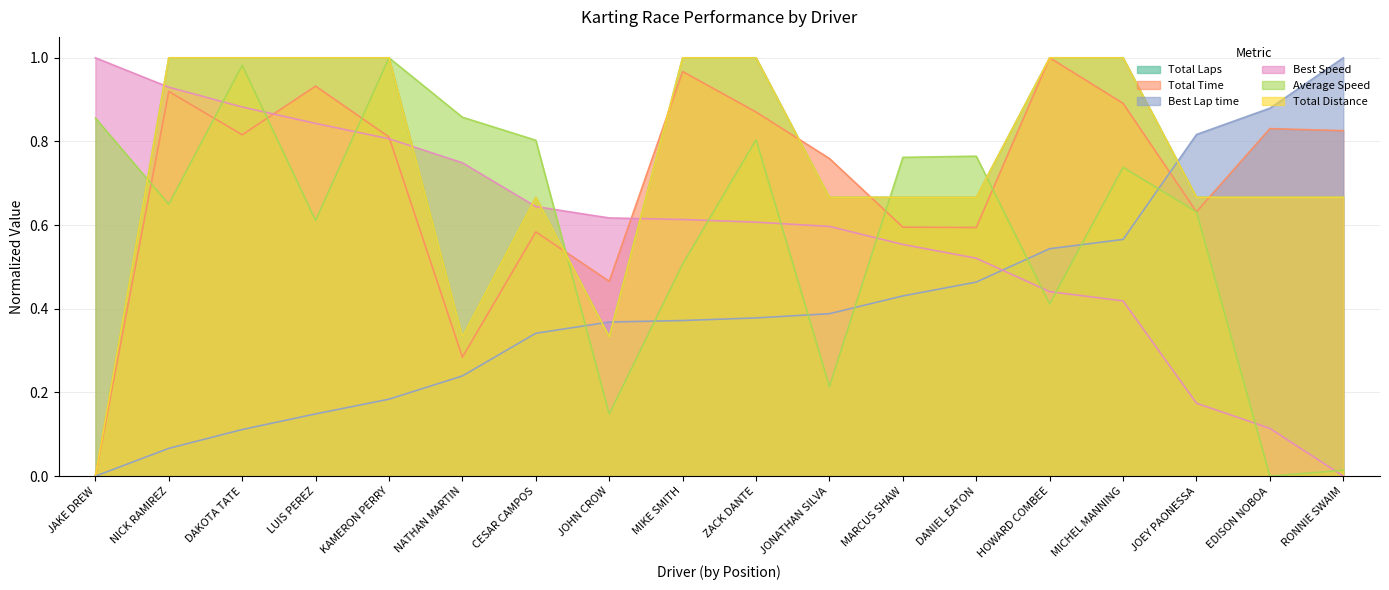

Reading right to left, transcribe all the data shown in this chart.

Total Laps: RONNIE SWAIM=0.7	EDISON NOBOA=0.7	JOEY PAONESSA=0.7	MICHEL MANNING=1.0	HOWARD COMBEE=1.0	DANIEL EATON=0.7	MARCUS SHAW=0.7	JONATHAN SILVA=0.7	ZACK DANTE=1.0	MIKE SMITH=1.0	JOHN CROW=0.3	CESAR CAMPOS=0.7	NATHAN MARTIN=0.3	KAMERON PERRY=1.0	LUIS PEREZ=1.0	DAKOTA TATE=1.0	NICK RAMIREZ=1.0	JAKE DREW=0.0
Total Time: RONNIE SWAIM=0.8	EDISON NOBOA=0.8	JOEY PAONESSA=0.6	MICHEL MANNING=0.9	HOWARD COMBEE=1.0	DANIEL EATON=0.6	MARCUS SHAW=0.6	JONATHAN SILVA=0.8	ZACK DANTE=0.9	MIKE SMITH=1.0	JOHN CROW=0.5	CESAR CAMPOS=0.6	NATHAN MARTIN=0.3	KAMERON PERRY=0.8	LUIS PEREZ=0.9	DAKOTA TATE=0.8	NICK RAMIREZ=0.9	JAKE DREW=0.0
Best Lap time: RONNIE SWAIM=1.0	EDISON NOBOA=0.9	JOEY PAONESSA=0.8	MICHEL MANNING=0.6	HOWARD COMBEE=0.5	DANIEL EATON=0.5	MARCUS SHAW=0.4	JONATHAN SILVA=0.4	ZACK DANTE=0.4	MIKE SMITH=0.4	JOHN CROW=0.4	CESAR CAMPOS=0.3	NATHAN MARTIN=0.2	KAMERON PERRY=0.2	LUIS PEREZ=0.1	DAKOTA TATE=0.1	NICK RAMIREZ=0.1	JAKE DREW=0.0
Best Speed: RONNIE SWAIM=0.0	EDISON NOBOA=0.1	JOEY PAONESSA=0.2	MICHEL MANNING=0.4	HOWARD COMBEE=0.4	DANIEL EATON=0.5	MARCUS SHAW=0.6	JONATHAN SILVA=0.6	ZACK DANTE=0.6	MIKE SMITH=0.6	JOHN CROW=0.6	CESAR CAMPOS=0.6	NATHAN MARTIN=0.7	KAMERON PERRY=0.8	LUIS PEREZ=0.8	DAKOTA TATE=0.9	NICK RAMIREZ=0.9	JAKE DREW=1.0
Average Speed: RONNIE SWAIM=0.0	EDISON NOBOA=0.0	JOEY PAONESSA=0.6	MICHEL MANNING=0.7	HOWARD COMBEE=0.4	DANIEL EATON=0.8	MARCUS SHAW=0.8	JONATHAN SILVA=0.2	ZACK DANTE=0.8	MIKE SMITH=0.5	JOHN CROW=0.1	CESAR CAMPOS=0.8	NATHAN MARTIN=0.9	KAMERON PERRY=1.0	LUIS PEREZ=0.6	DAKOTA TATE=1.0	NICK RAMIREZ=0.6	JAKE DREW=0.9
Total Distance: RONNIE SWAIM=0.7	EDISON NOBOA=0.7	JOEY PAONESSA=0.7	MICHEL MANNING=1.0	HOWARD COMBEE=1.0	DANIEL EATON=0.7	MARCUS SHAW=0.7	JONATHAN SILVA=0.7	ZACK DANTE=1.0	MIKE SMITH=1.0	JOHN CROW=0.3	CESAR CAMPOS=0.7	NATHAN MARTIN=0.3	KAMERON PERRY=1.0	LUIS PEREZ=1.0	DAKOTA TATE=1.0	NICK RAMIREZ=1.0	JAKE DREW=0.0